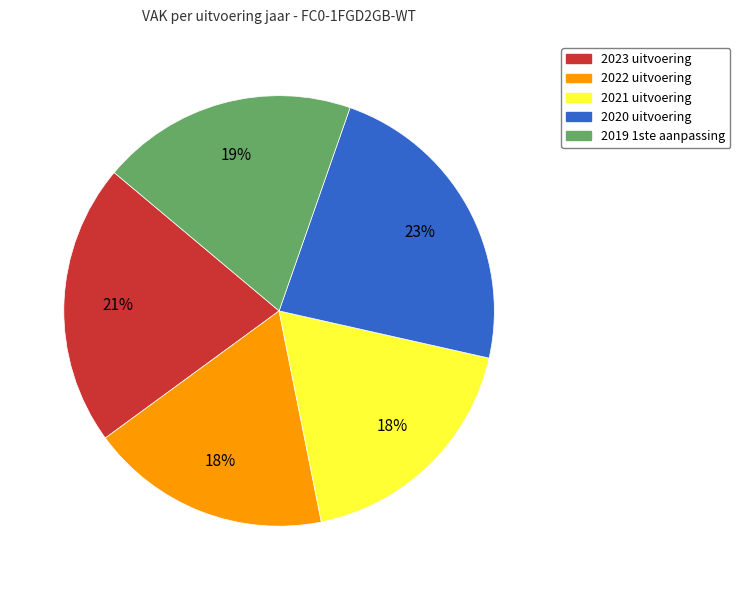

To the nearest percent, what percentage of the pie is 2019 1ste aanpassing?

19%